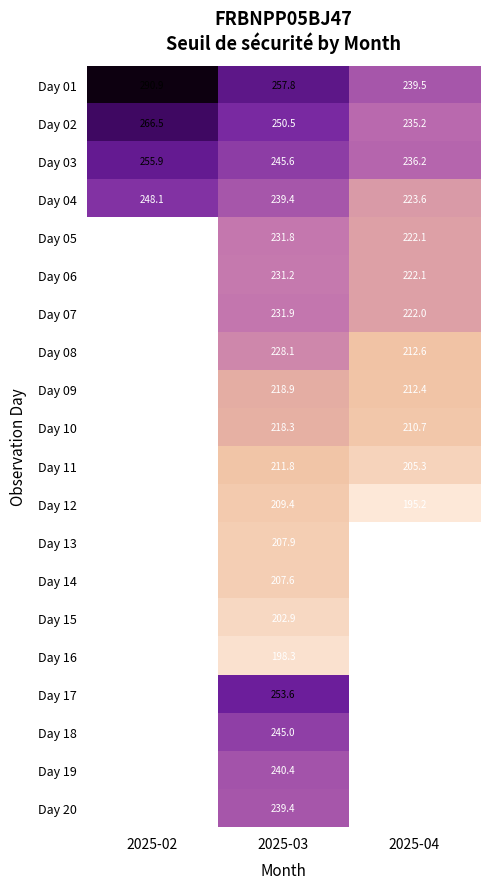

How many values in the Day 02 series are below 250?

1